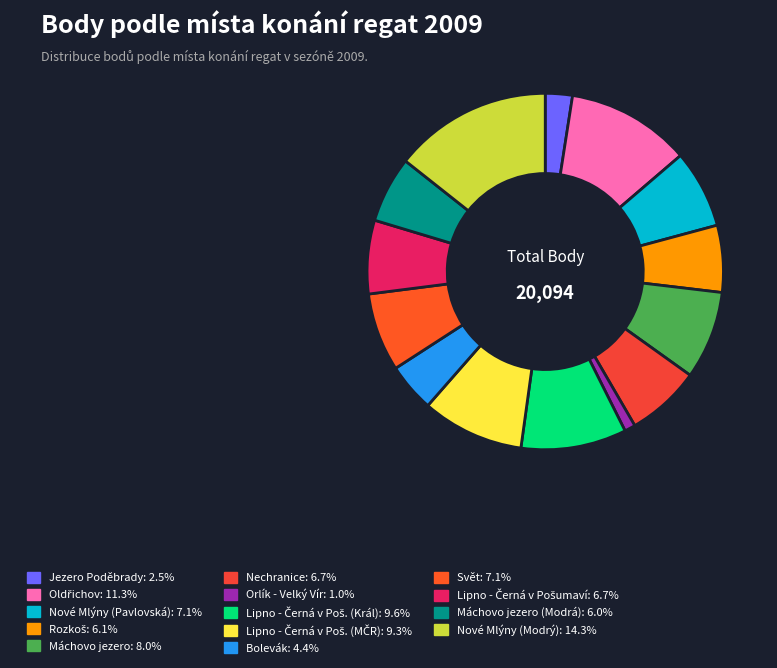

How many slices are in this pie chart?

14